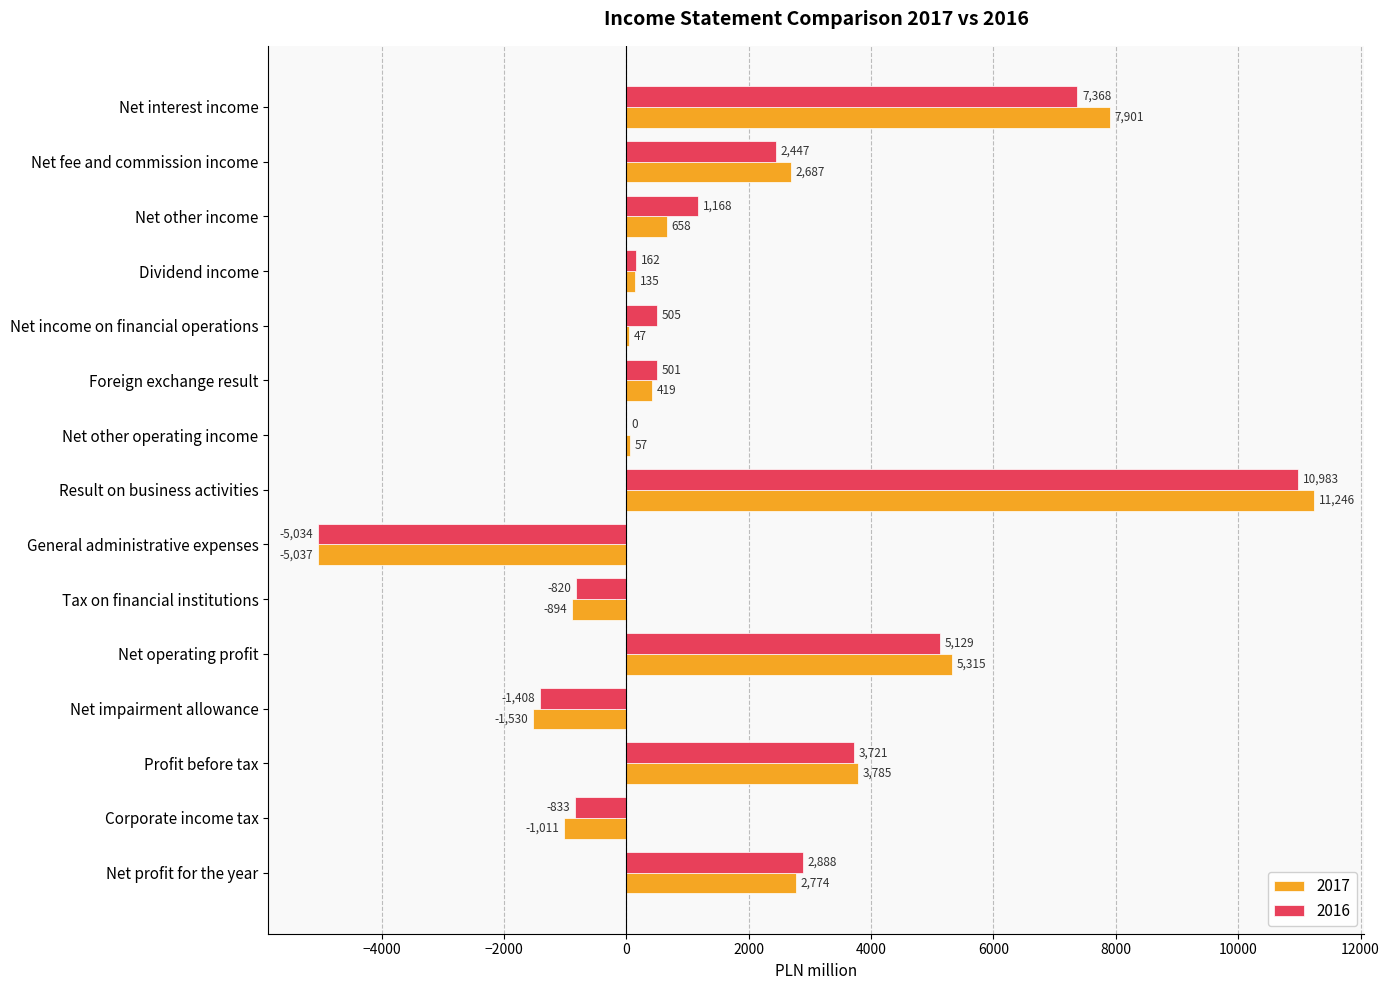

What is the sum of all 2016 values?

26777